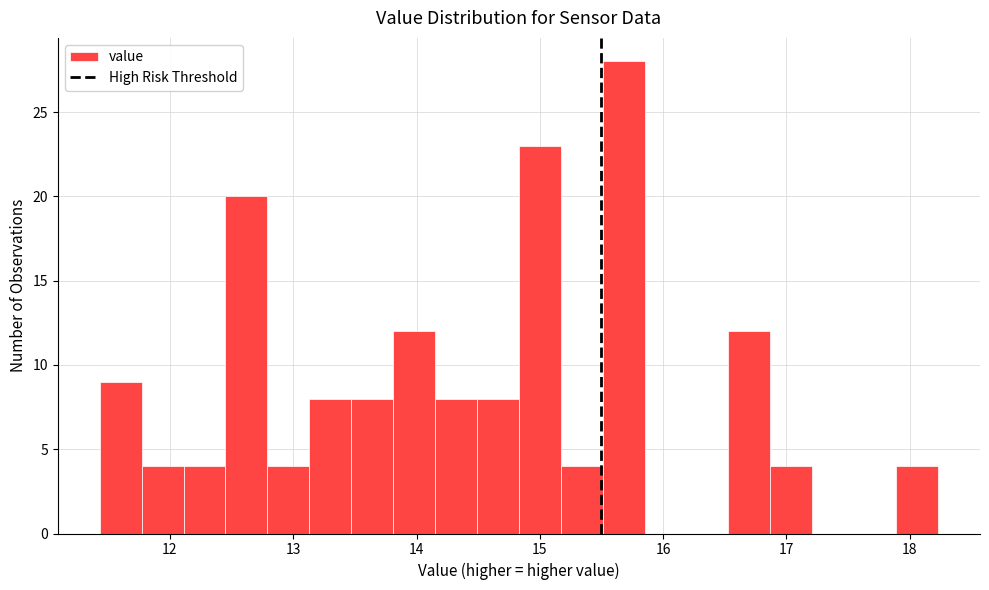

Read against the x-axis, roughly where is the centre of the tallest bar?

15.7